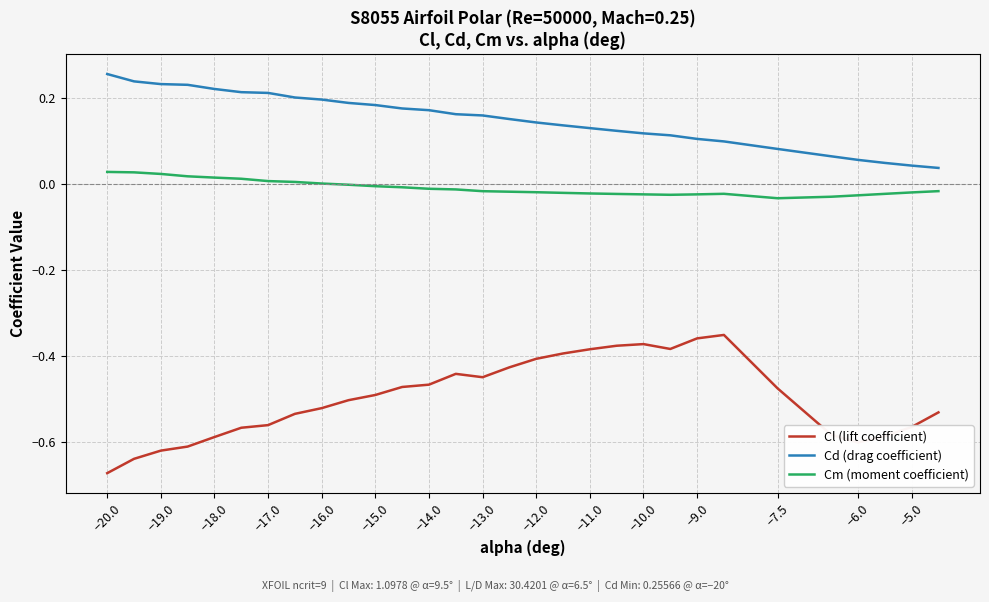

Which series has the largest total across all categories?

Cd (drag coefficient)